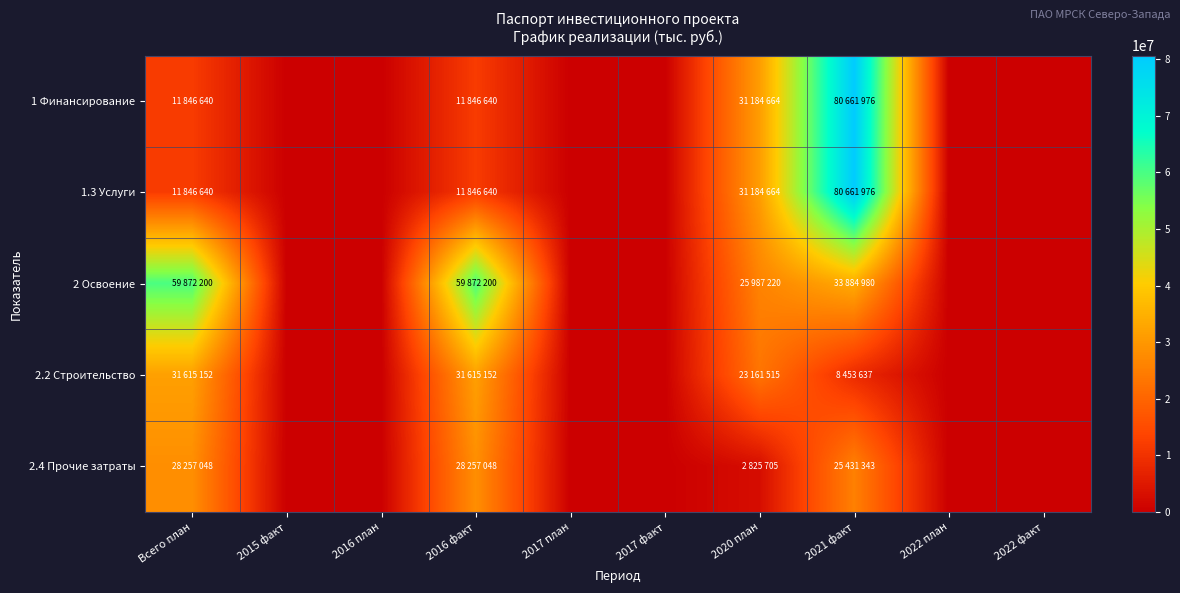

Reading left to right, list all the values displayed in this chart.

1 Финансирование: Всего план=11846640	2015 факт=0	2016 план=0	2016 факт=11846640	2017 план=0	2017 факт=0	2020 план=31184664	2021 факт=80661976	2022 план=0	2022 факт=0
1.3 Услуги: Всего план=11846640	2015 факт=0	2016 план=0	2016 факт=11846640	2017 план=0	2017 факт=0	2020 план=31184664	2021 факт=80661976	2022 план=0	2022 факт=0
2 Освоение: Всего план=59872200	2015 факт=0	2016 план=0	2016 факт=59872200	2017 план=0	2017 факт=0	2020 план=25987220	2021 факт=33884980	2022 план=0	2022 факт=0
2.2 Строительство: Всего план=31615152	2015 факт=0	2016 план=0	2016 факт=31615152	2017 план=0	2017 факт=0	2020 план=23161515	2021 факт=8453637	2022 план=0	2022 факт=0
2.4 Прочие затраты: Всего план=28257048	2015 факт=0	2016 план=0	2016 факт=28257048	2017 план=0	2017 факт=0	2020 план=2825705	2021 факт=25431343	2022 план=0	2022 факт=0